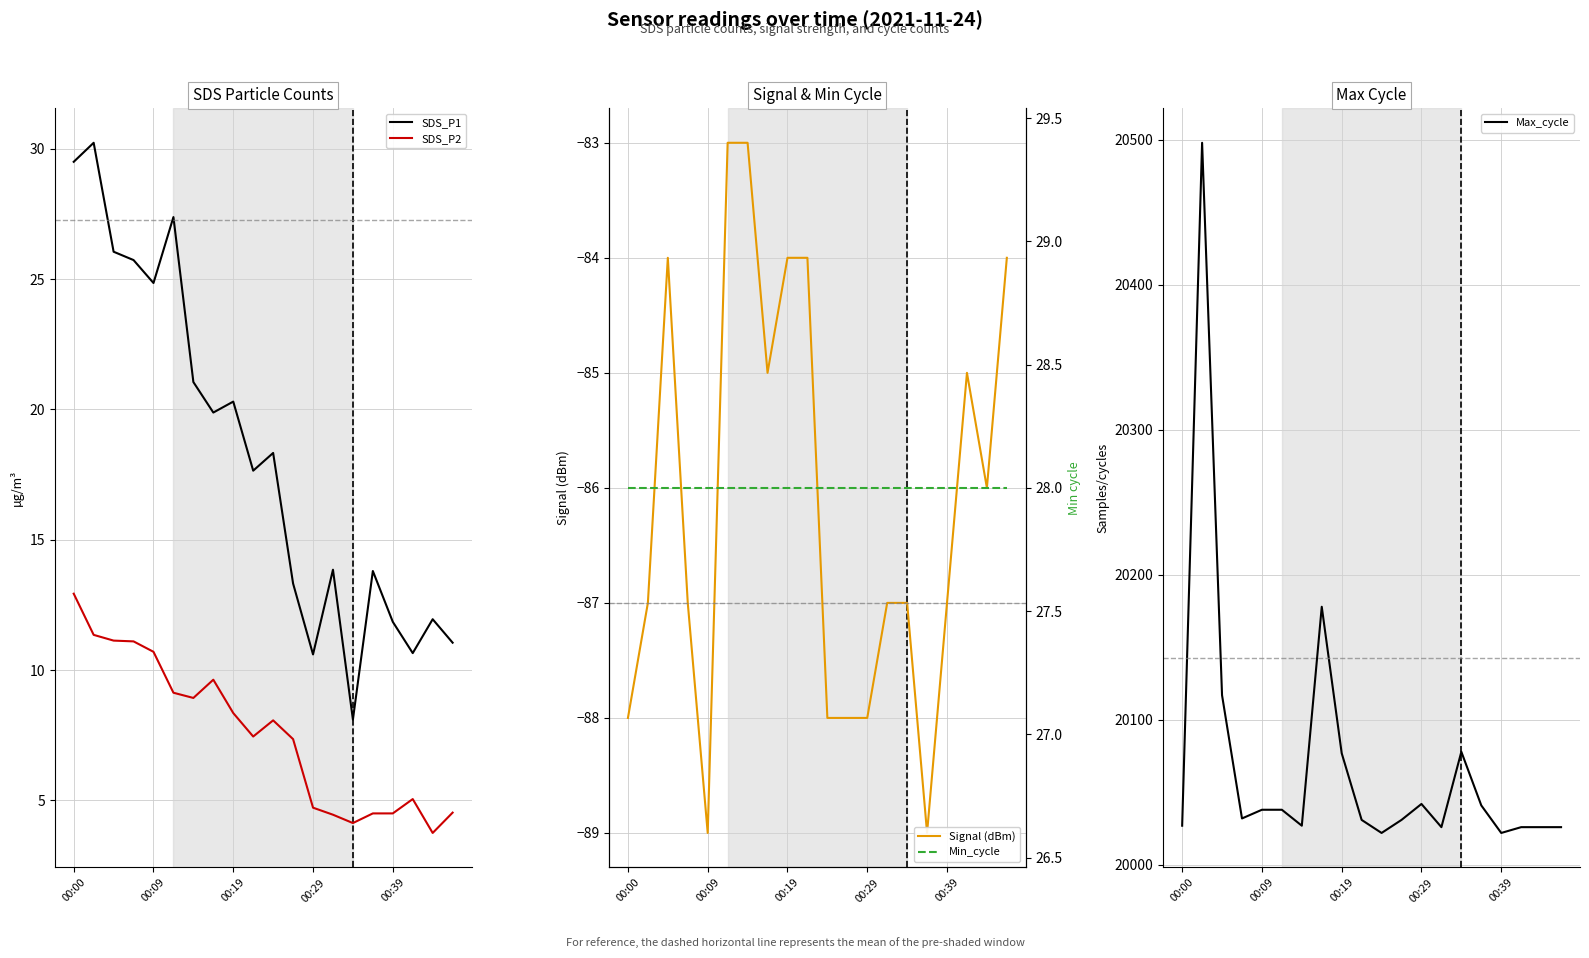

Does the chart have visible grid lines?

Yes